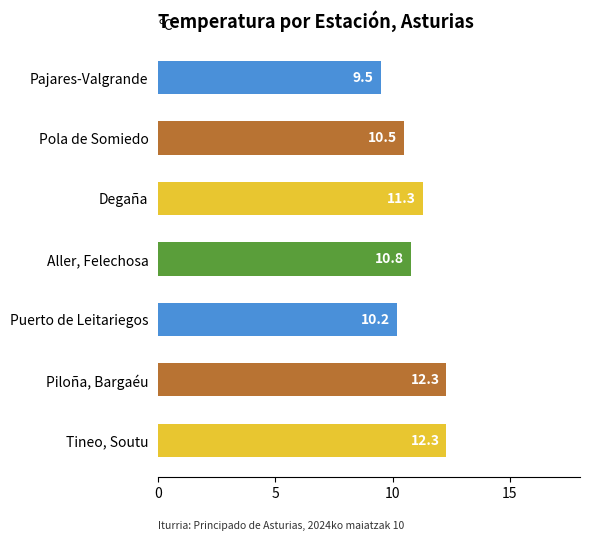

Is it true that the value at Aller, Felechosa is 10.8?

True